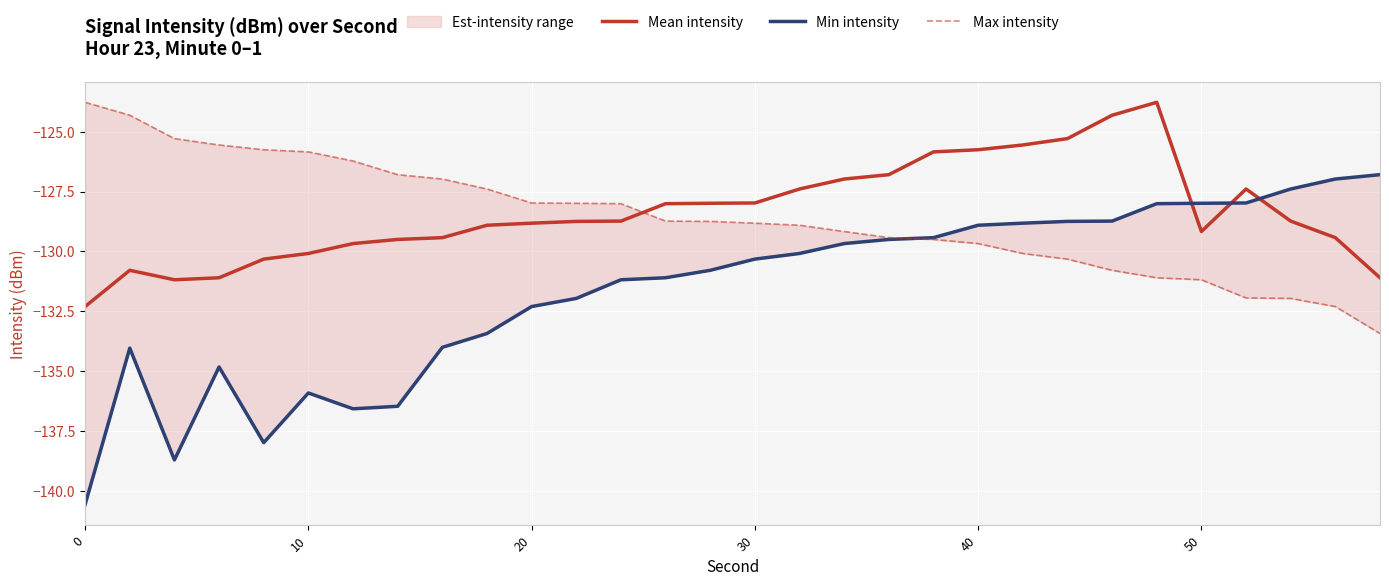

Which series has the widest spread of values?

Min intensity